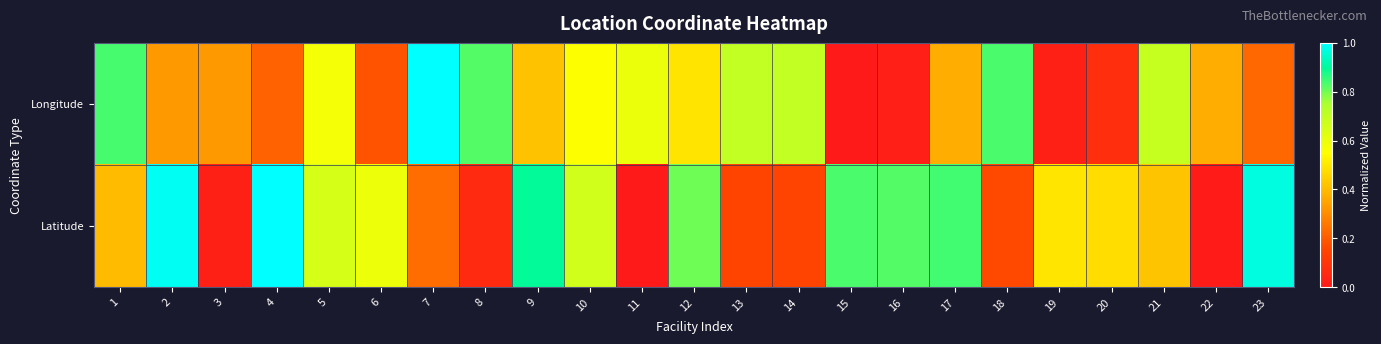

Reading left to right, extract all data points from this chart.

Longitude: 1=0.8	2=0.3	3=0.3	4=0.2	5=0.6	6=0.2	7=1.0	8=0.8	9=0.4	10=0.6	11=0.6	12=0.5	13=0.7	14=0.7	15=0.0	16=0.0	17=0.4	18=0.8	19=0.0	20=0.1	21=0.7	22=0.4	23=0.2
Latitude: 1=0.4	2=1.0	3=0.0	4=1.0	5=0.6	6=0.6	7=0.2	8=0.1	9=0.9	10=0.7	11=0.0	12=0.8	13=0.1	14=0.1	15=0.8	16=0.8	17=0.8	18=0.2	19=0.5	20=0.5	21=0.4	22=0.0	23=1.0